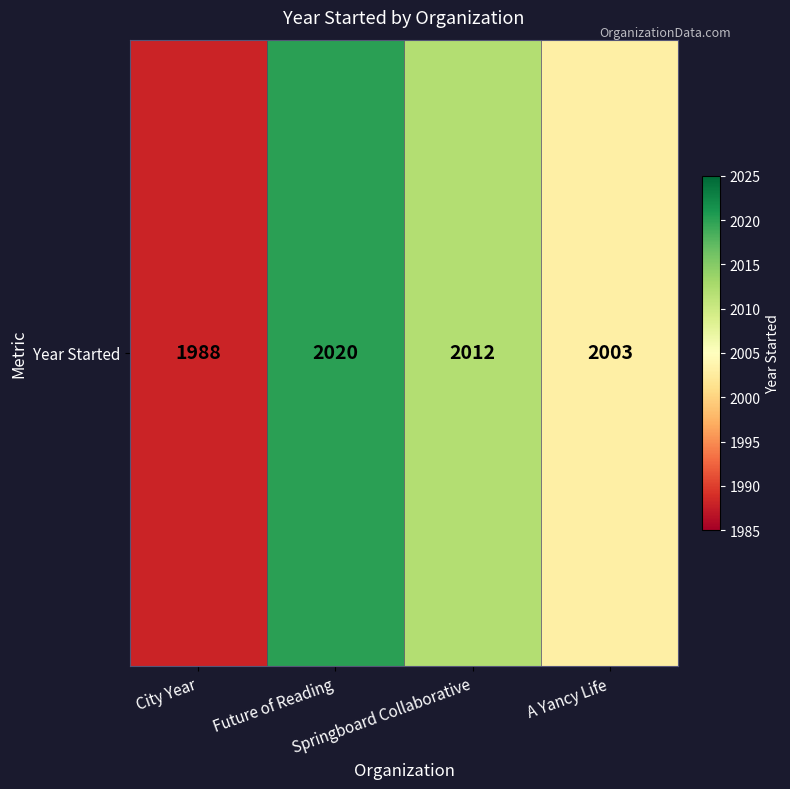

The value at Springboard Collaborative is 1042. True or false?

False